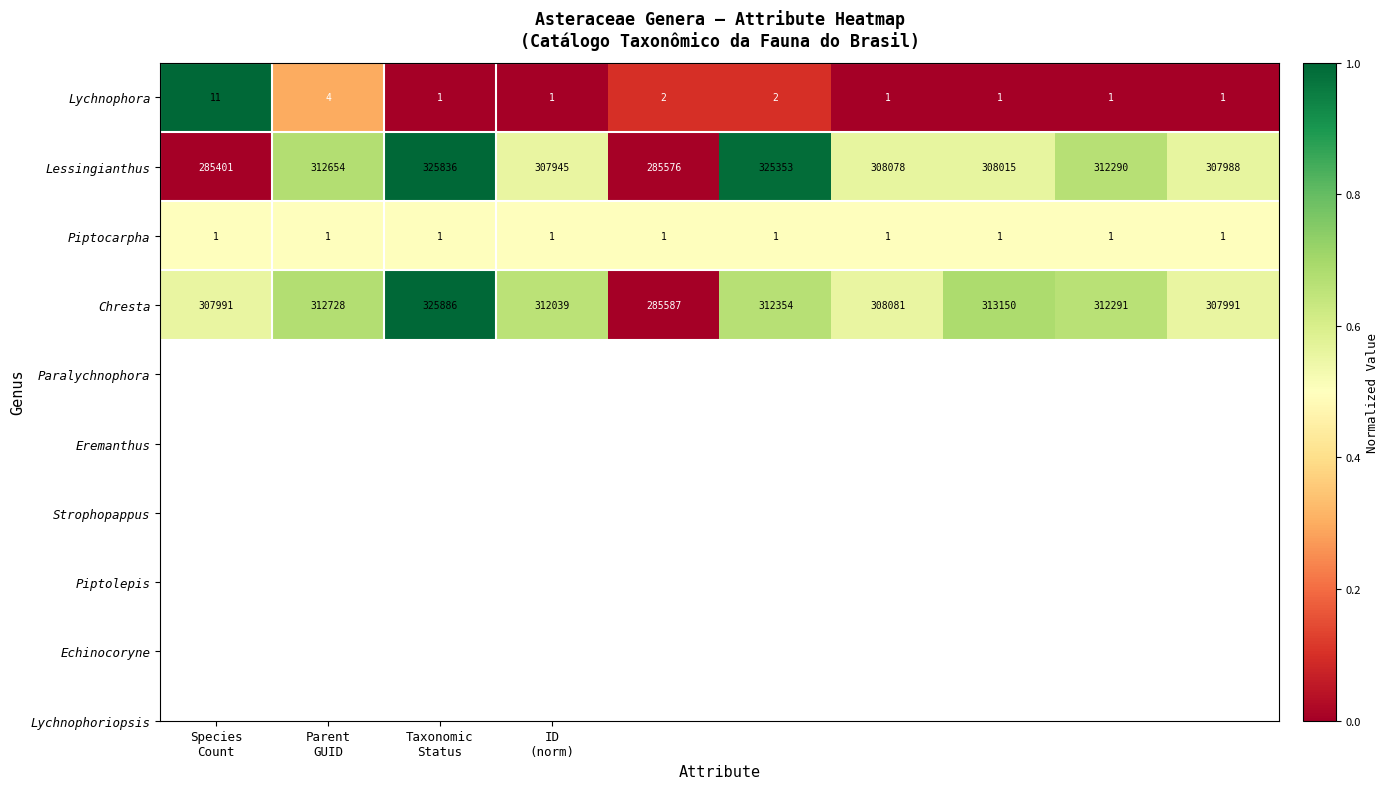

Which series has the largest total across all categories?

Chresta